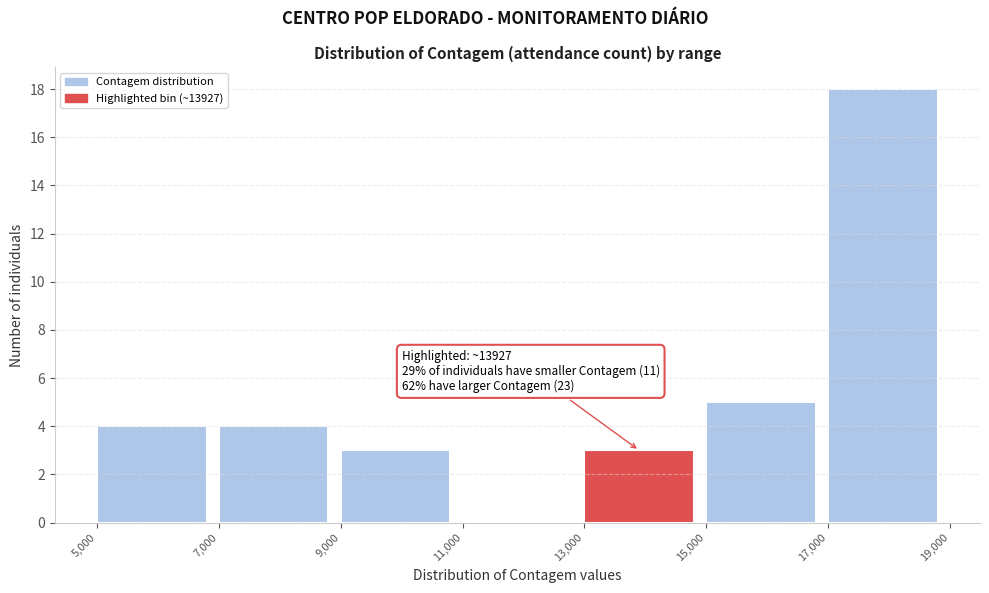

Which range on the x-axis has the tallest bar?

17,000 to 19,000